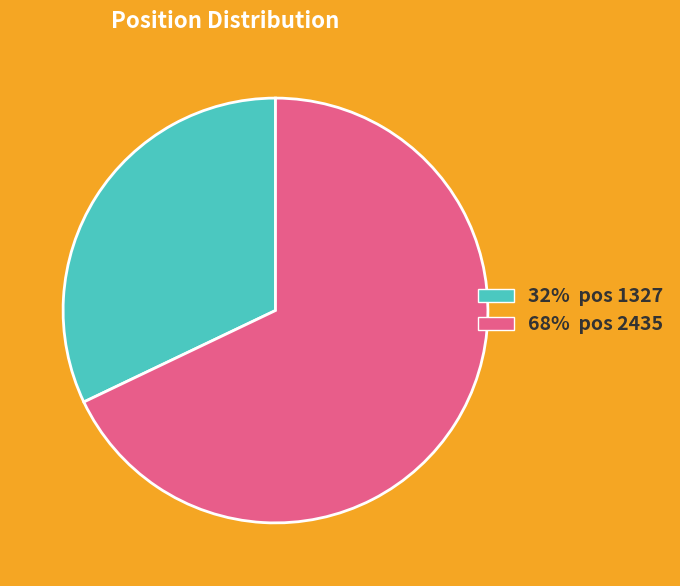

Is there a majority slice in this chart?

Yes